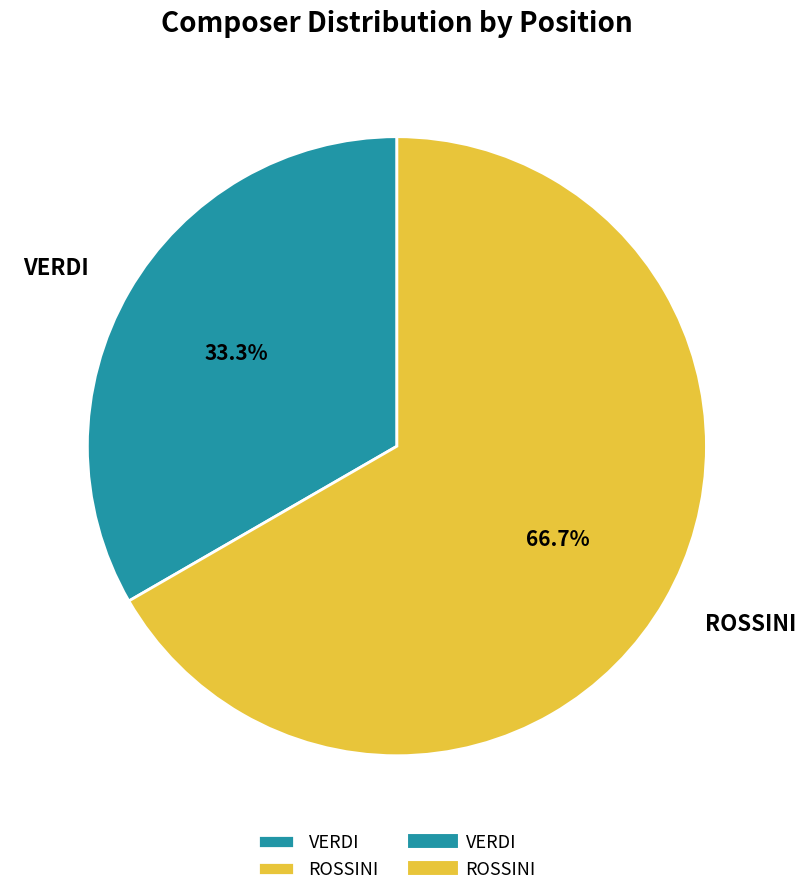

Which category has the smallest portion of the pie?

VERDI